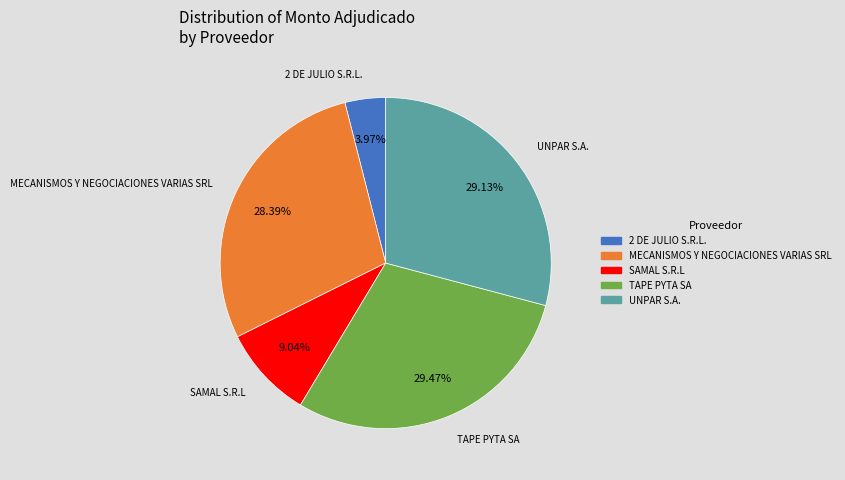

To the nearest percent, what portion does MECANISMOS Y NEGOCIACIONES VARIAS SRL represent?

28%